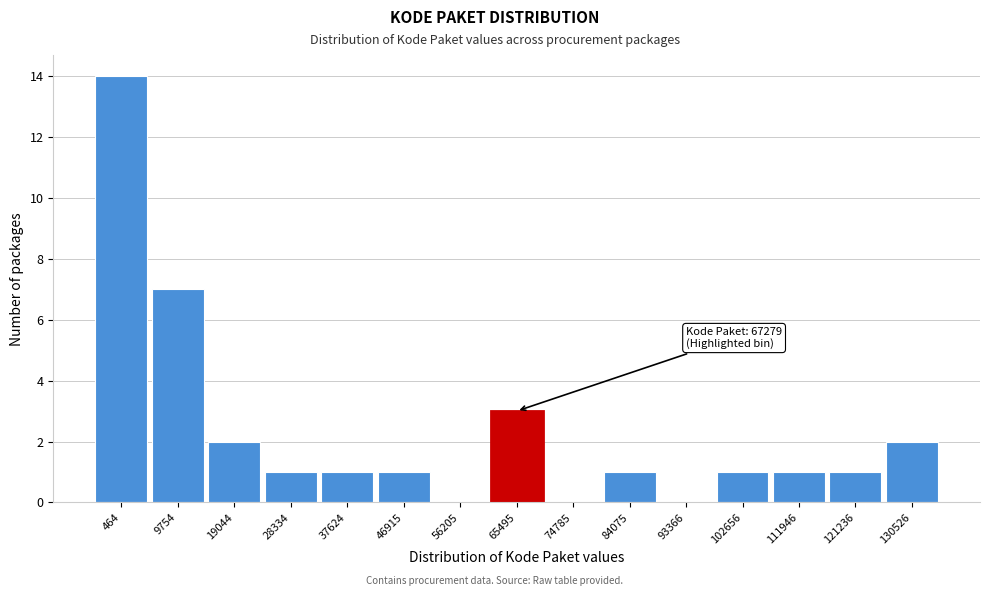

Reading left to right, transcribe all the data shown in this chart.

464=14	9754=7	19044=2	28334=1	37624=1	46915=1	56205=0	65495=3	74785=0	84075=1	93366=0	102656=1	111946=1	121236=1	130526=2